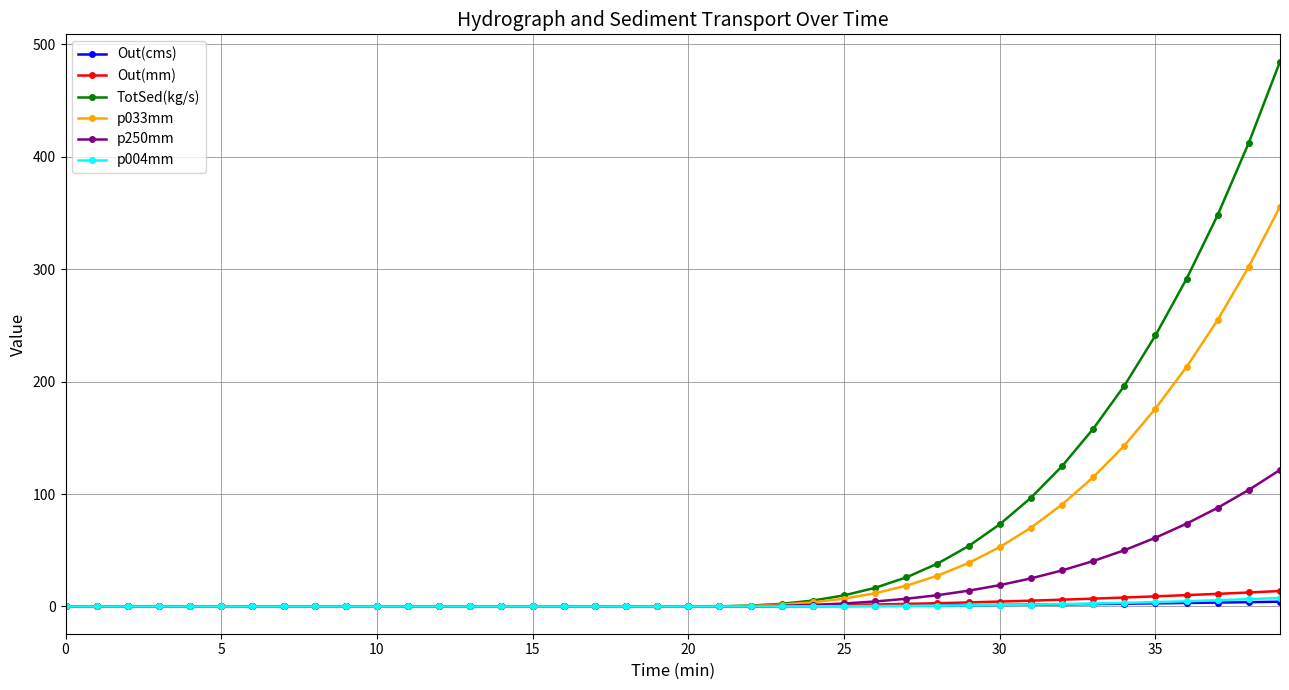

Which series has the largest range (max minus min)?

TotSed(kg/s)